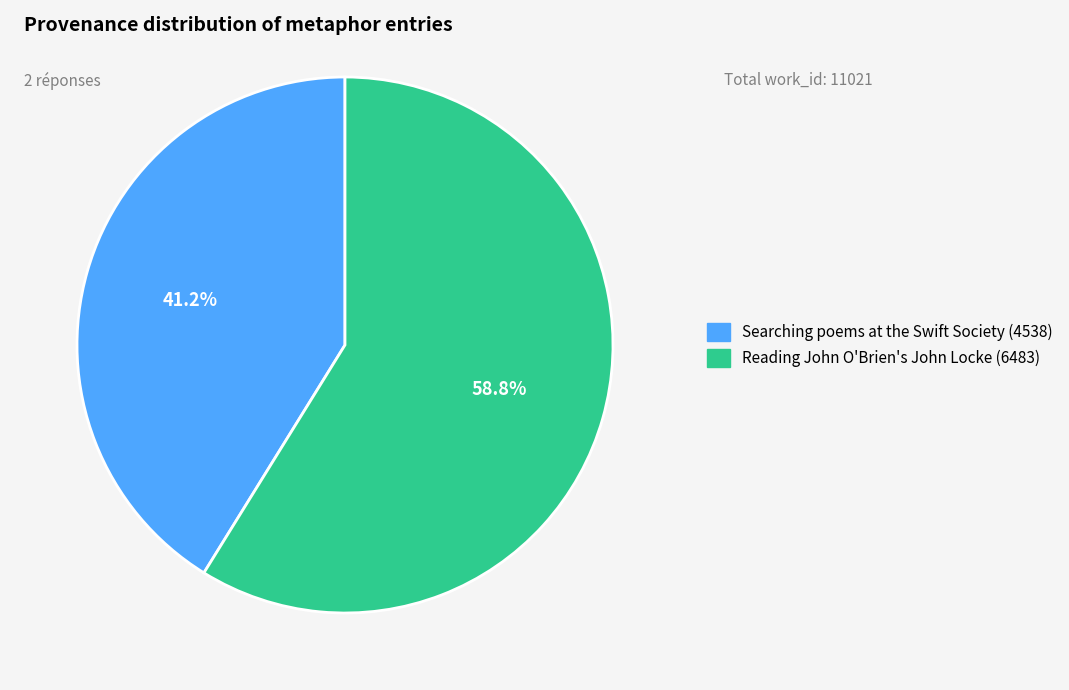

What is the smallest slice in the pie chart?

Searching poems at the Swift Society